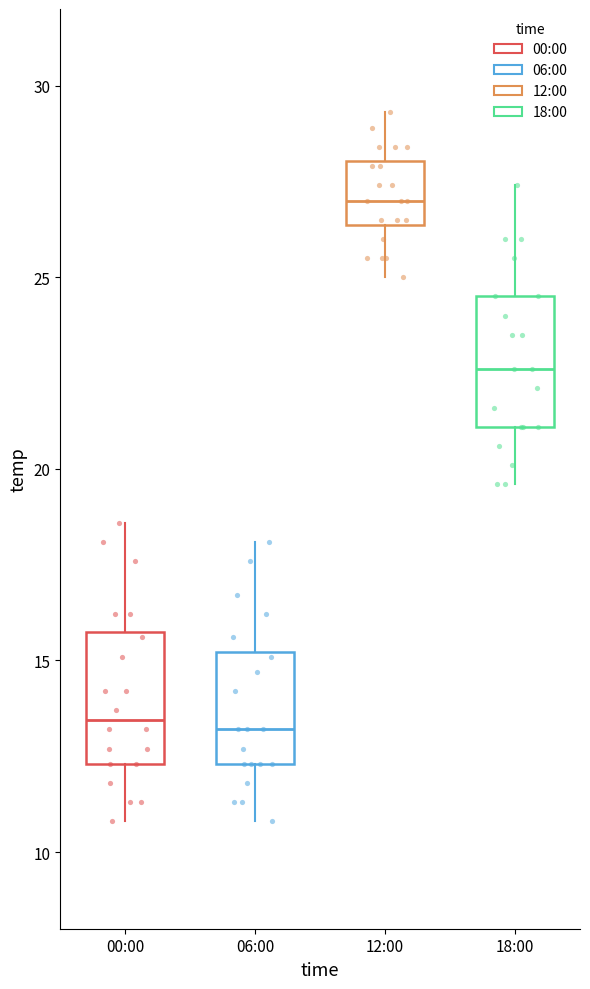

Reading left to right, read every box against the y-axis: the position of its median line, the range the box covers, and the ends of its whiskers. The values are not printed on the chart, so give them approximately, as read against the axis.

00:00: median 13.5, box 12.5 to 16.0, whiskers 11.0 to 18.5
06:00: median 13.0, box 12.5 to 15.0, whiskers 11.0 to 18.0
12:00: median 27.0, box 26.5 to 28.0, whiskers 25.0 to 29.5
18:00: median 22.5, box 21.0 to 24.5, whiskers 19.5 to 27.5